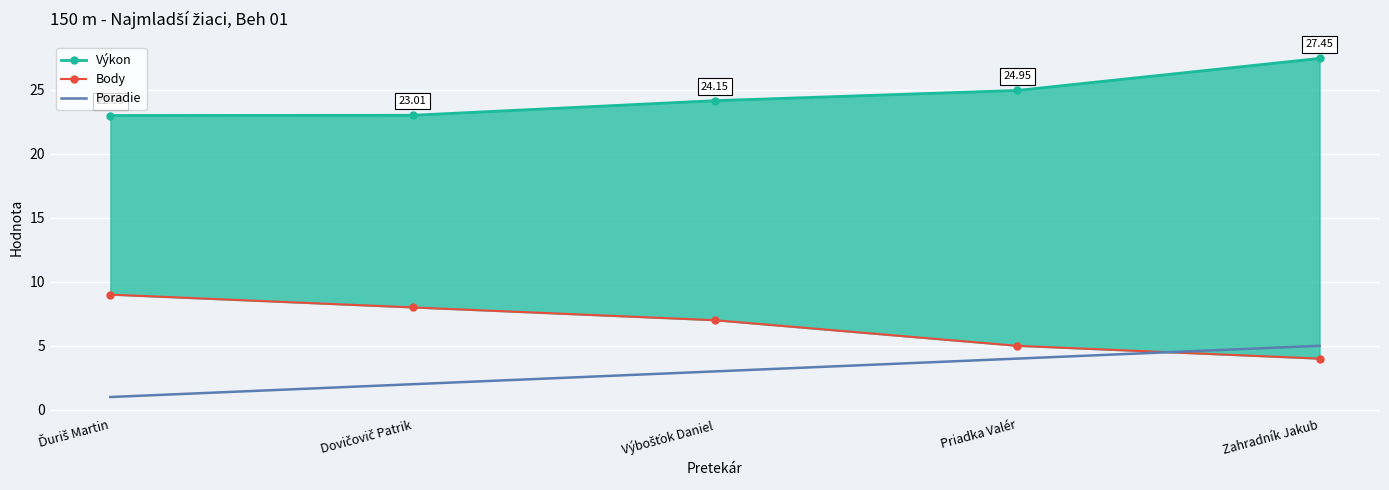

What value does the Poradie series have at Dovičovič Patrik?

2.0